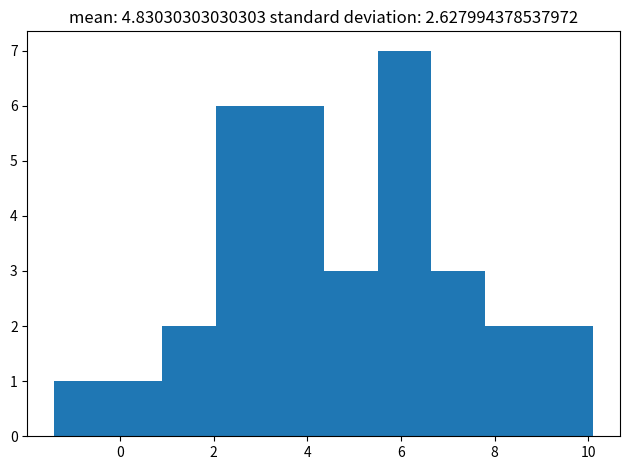

Reading left to right, transcribe this chart: for each bar, give the range it covers on the x-axis and its height. Neither the bar edges nor the heights are printed on the chart, so give them approximately, as read against the axes.

-1.40 to -0.25: 1
-0.25 to 0.90: 1
0.90 to 2.05: 2
2.05 to 3.20: 6
3.20 to 4.35: 6
4.35 to 5.50: 3
5.50 to 6.65: 7
6.65 to 7.80: 3
7.80 to 8.95: 2
8.95 to 10.10: 2